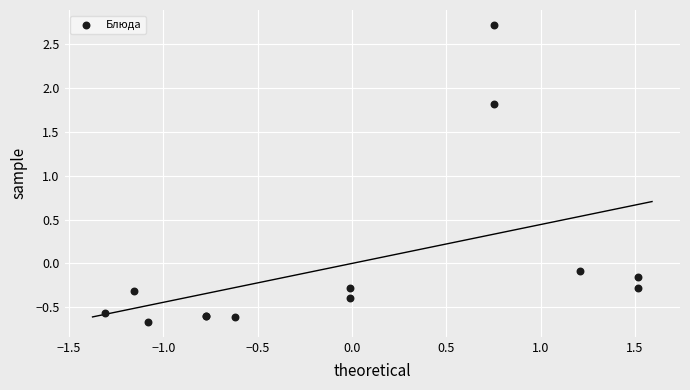

What Y value in the scatter plot is closest to 1?

1.8